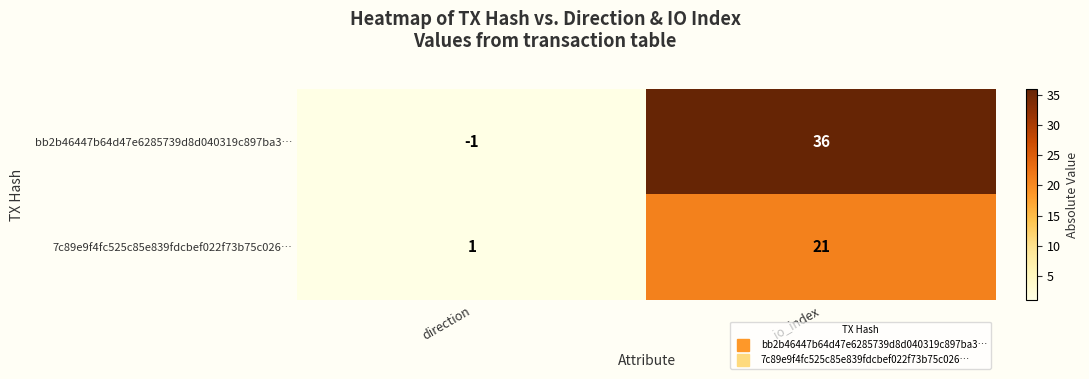

What is the difference between the maximum and minimum values in the bb2b46447b64d47e6285739d8d040319c897ba3… series?

37